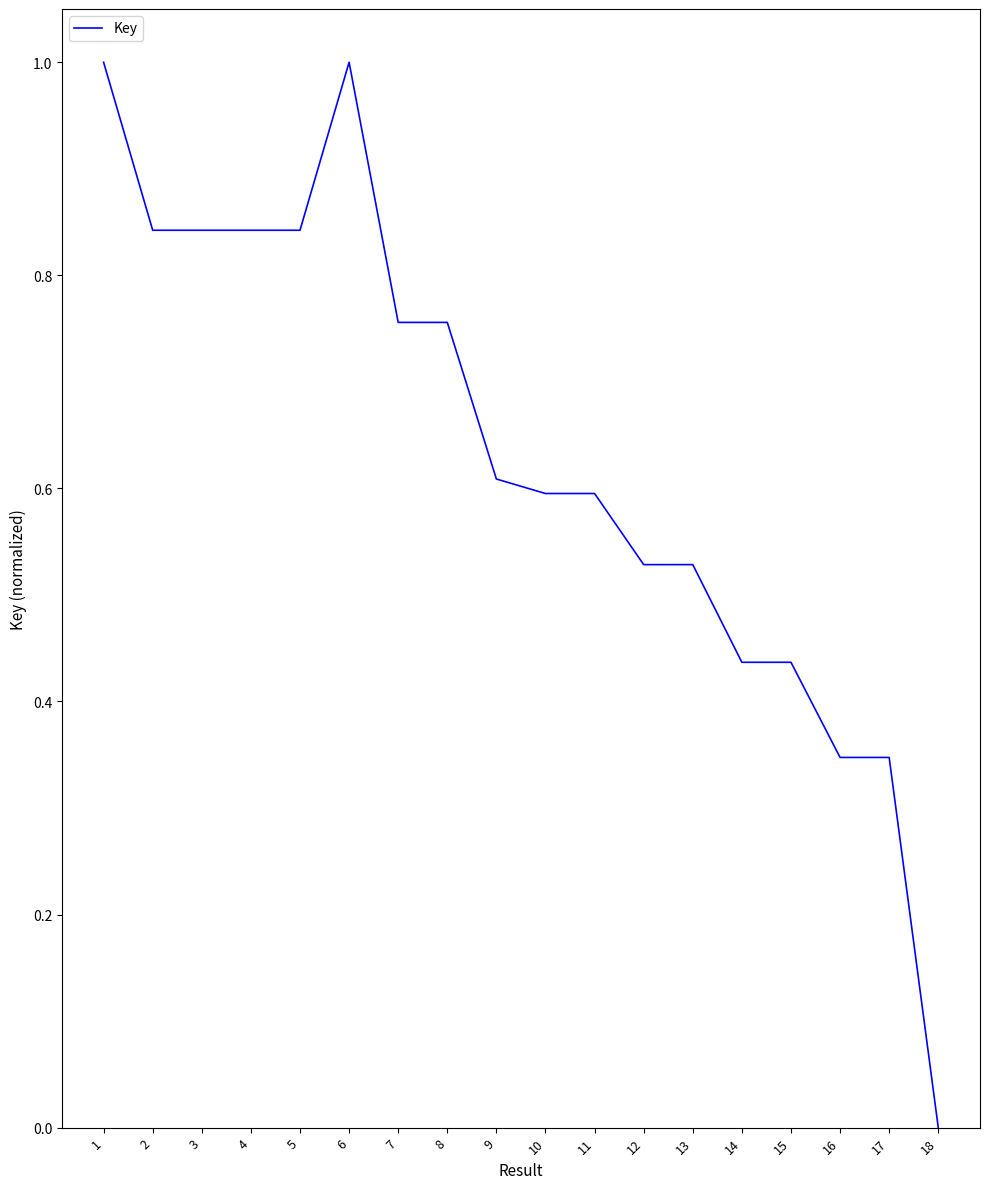

Is it true that the value at 9 is 0.6?

True